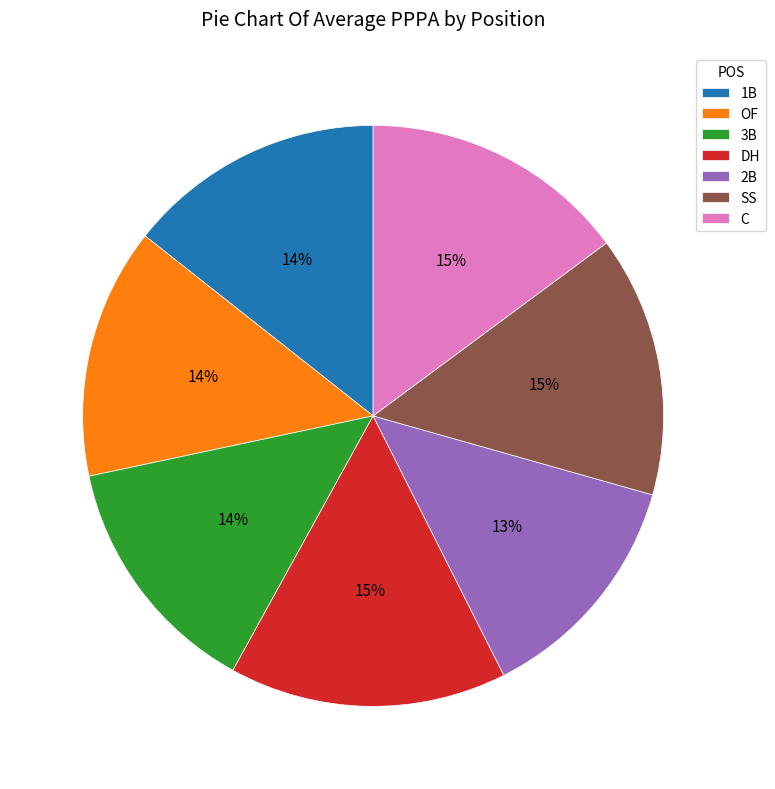

Do C and DH together represent more than half of the pie?

No